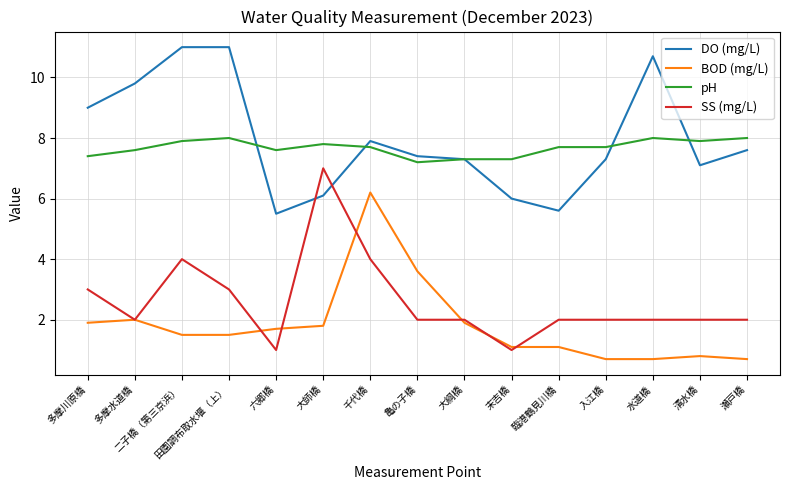

True or false: DO (mg/L) and BOD (mg/L) cross at least once.

False